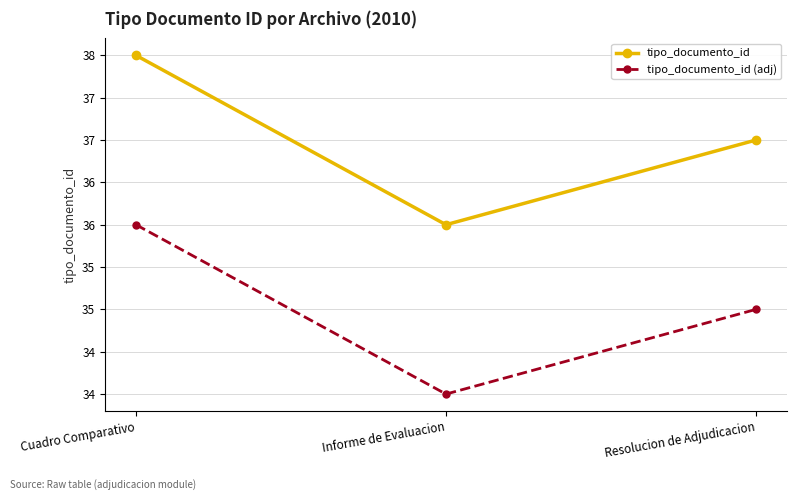

What position from the right is Cuadro Comparativo?

3